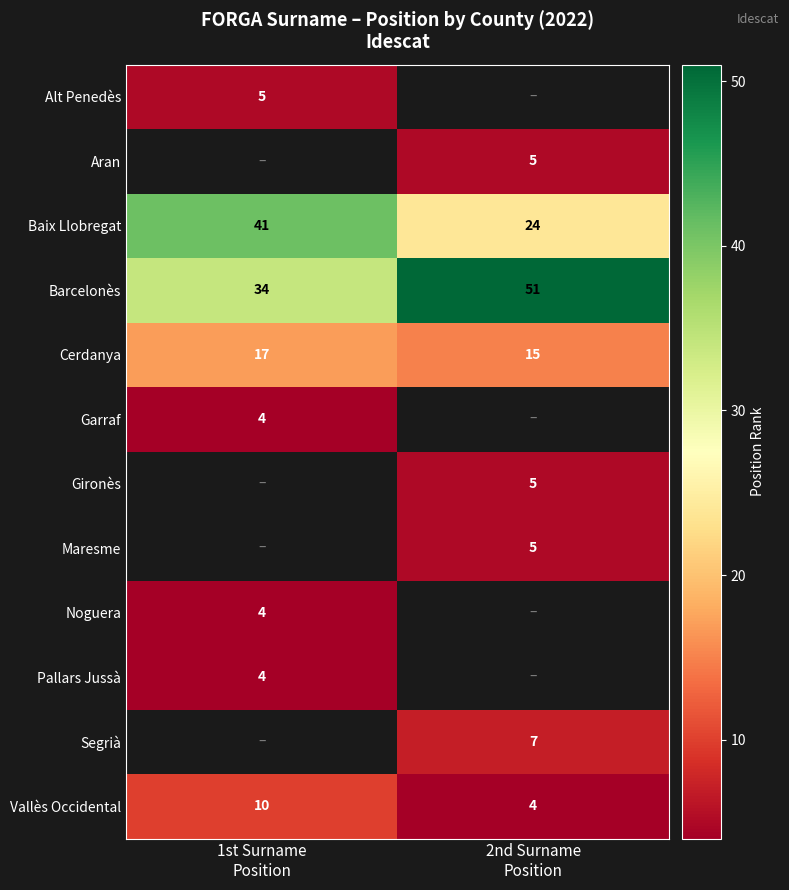

What is the sum of all Barcelonès values?

85